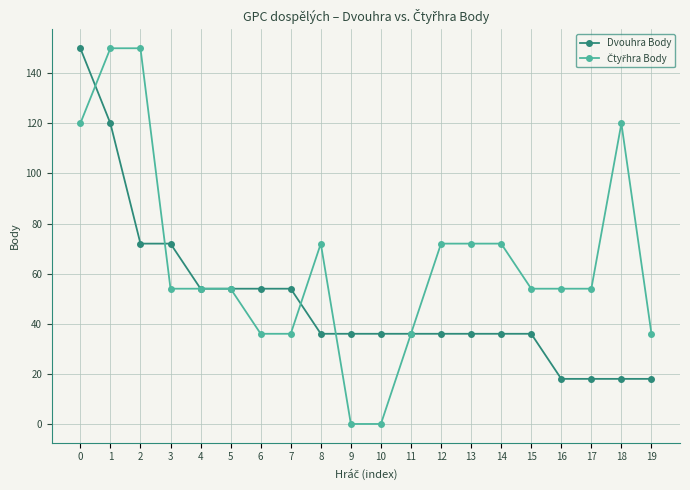

What is the difference between the maximum and second lowest values in the Dvouhra Body series?

132